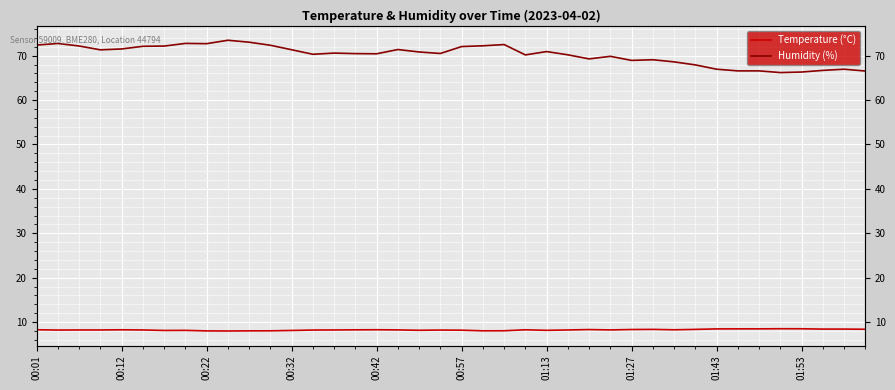

How many data points in Temperature (°C) are less than 8?

1